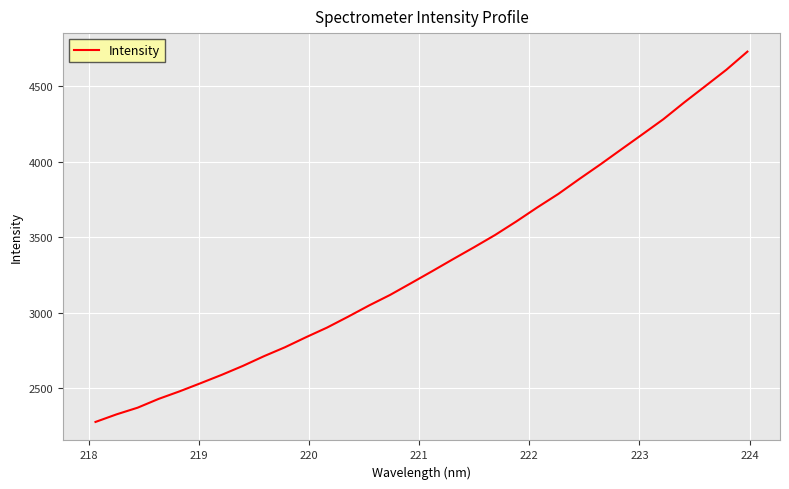

What is the difference between the maximum and minimum values?

2453.6